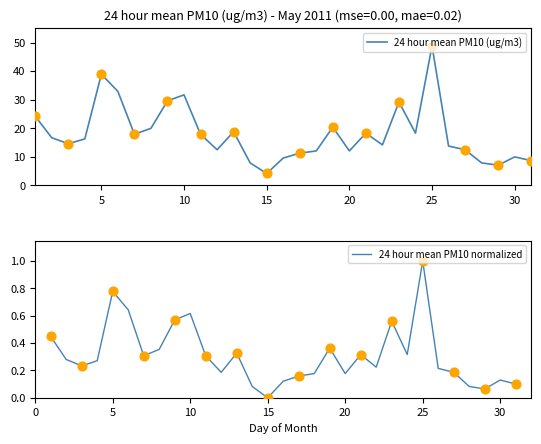

What is the minimum value for 24 hour mean PM10 (ug/m3)?

4.2